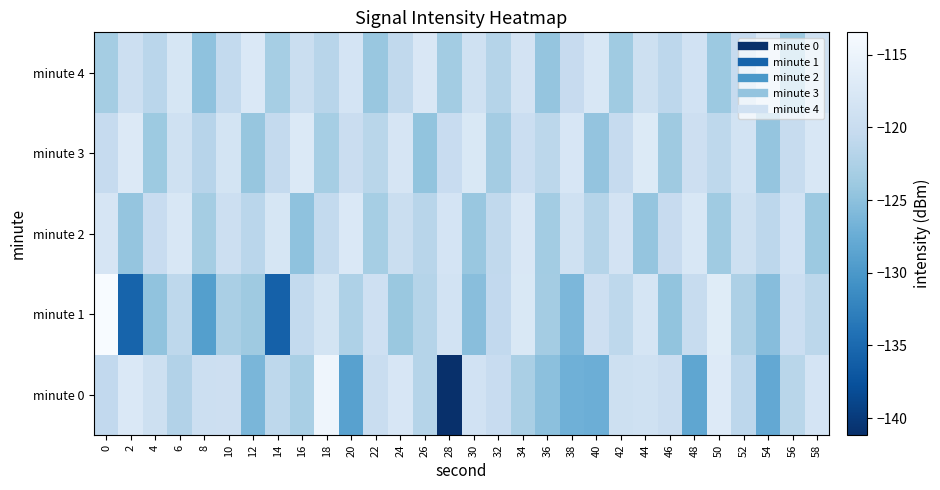

At 42, list the series in order from largest to smallest.

minute 2, minute 0, minute 3, minute 1, minute 4